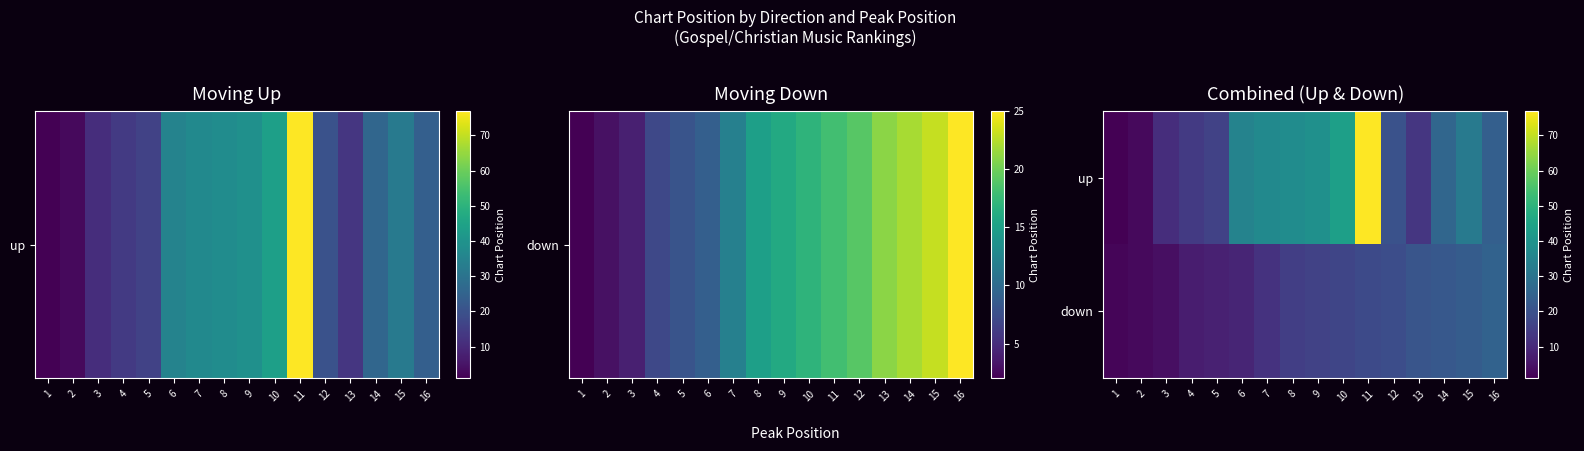

List the series in order of their overall mean, highest first.

up, down